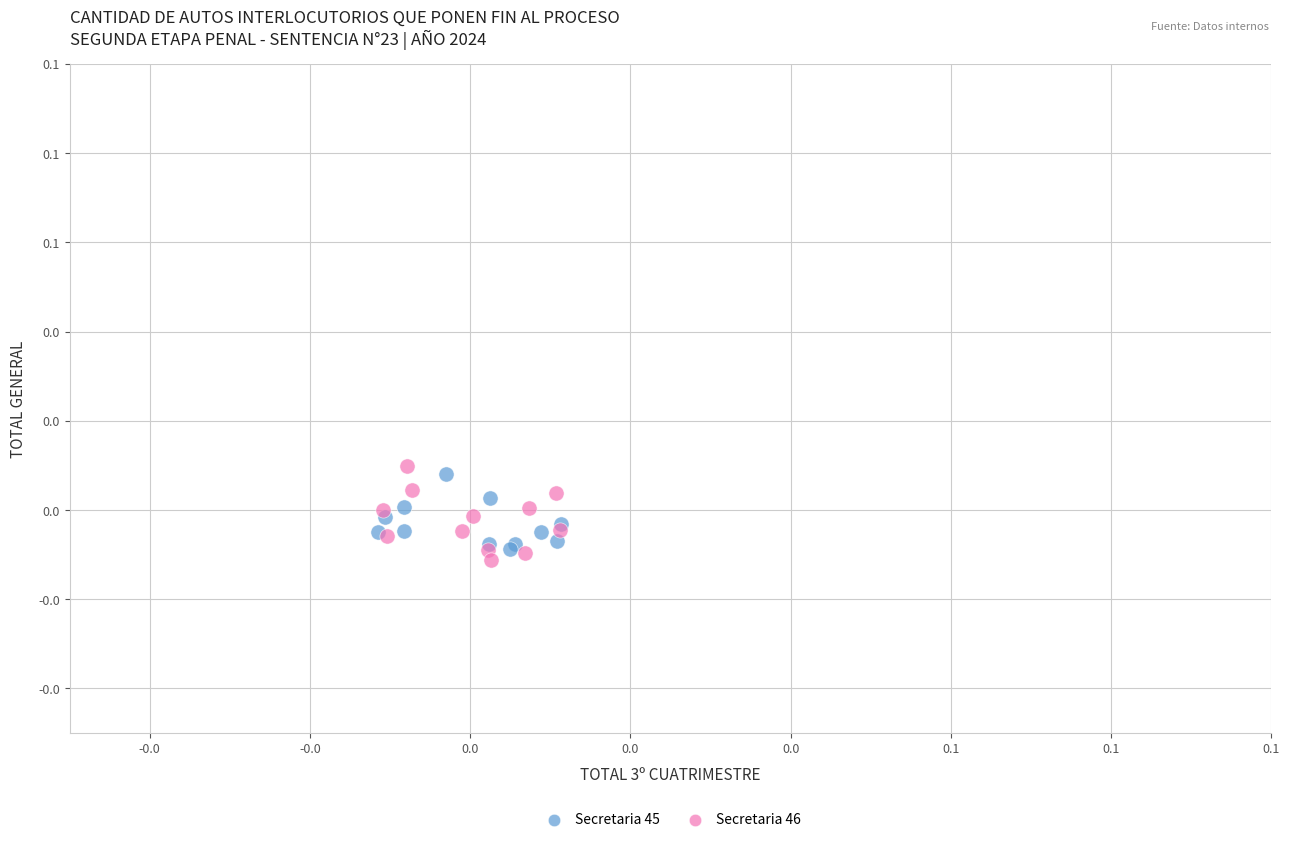

Which series reaches the maximum Y coordinate?

Secretaria 46